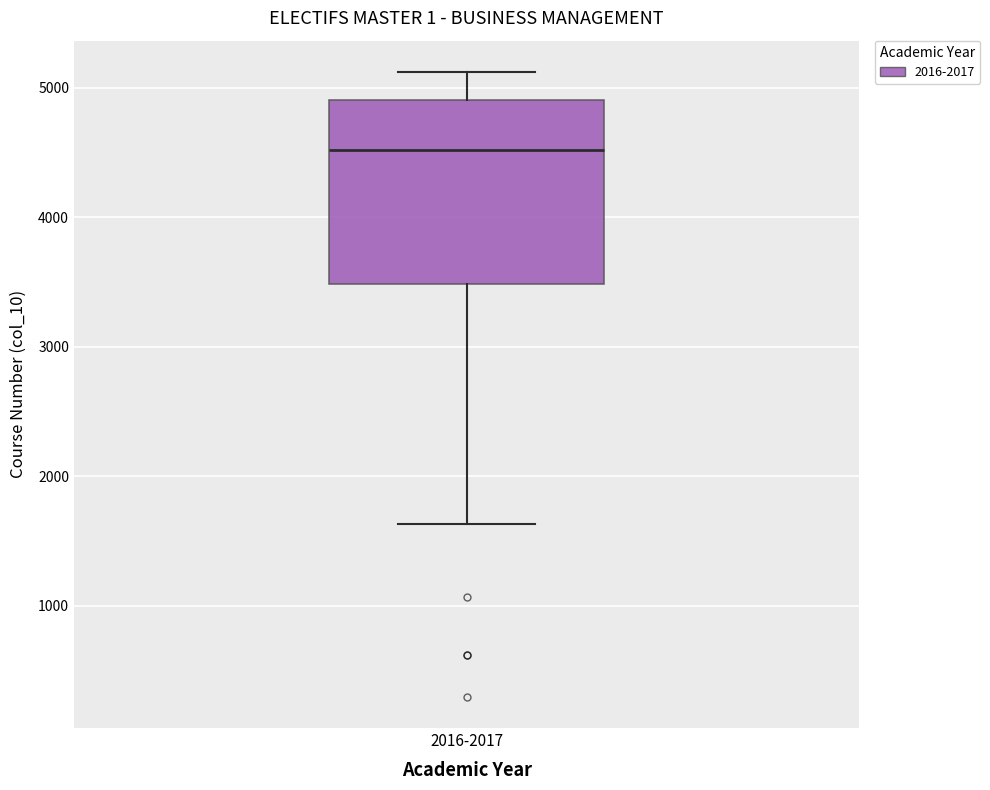

Where does the median line of the box for 2016-2017 sit on the y-axis? The values are not printed on the chart, so give them approximately, as read against the axis.

4500